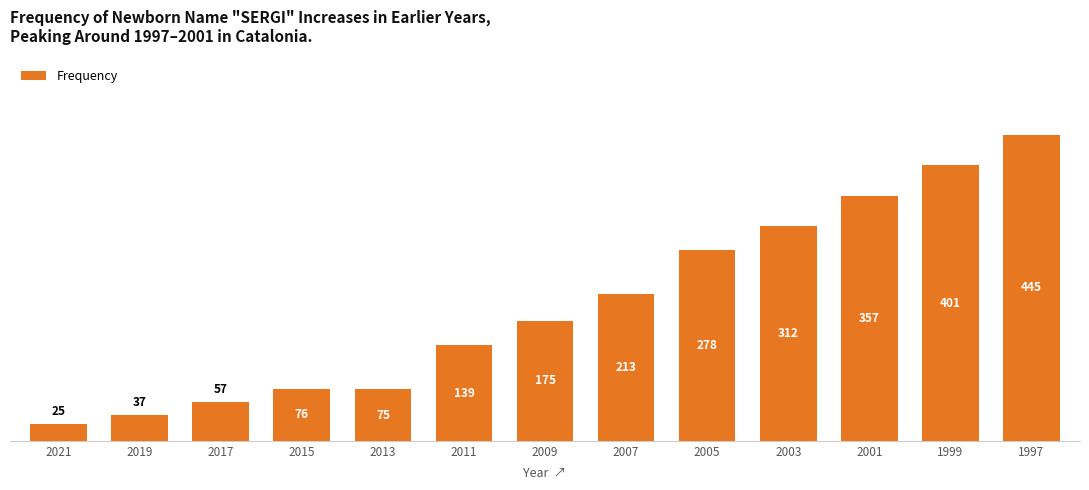

What is the sum of all values?

2590